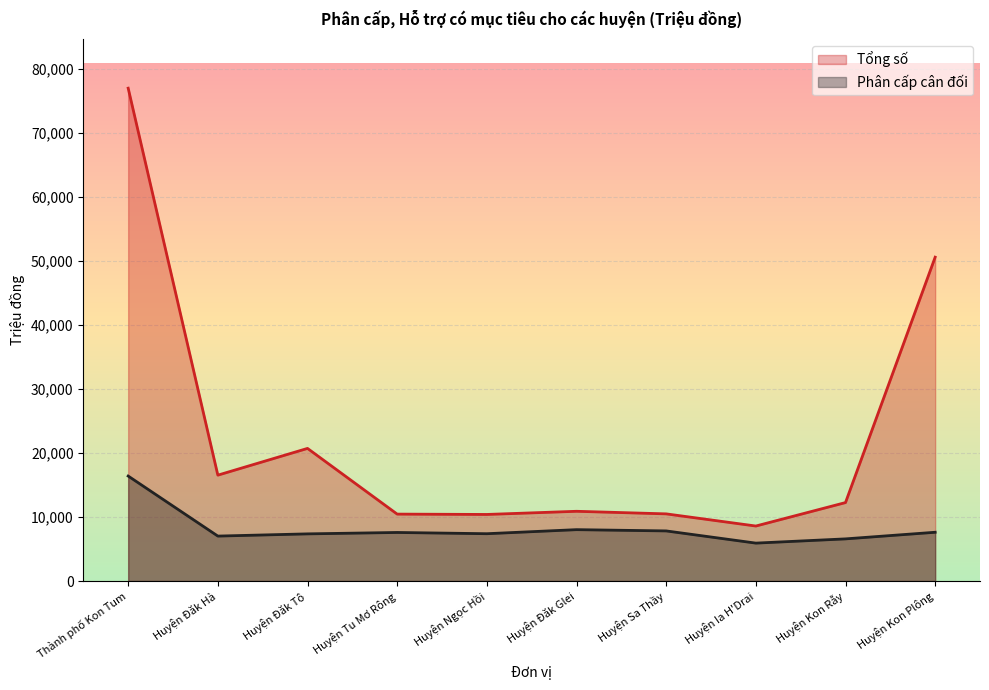

Which category has the lowest value in the Tổng số series?

Huyện Ia H'Drai